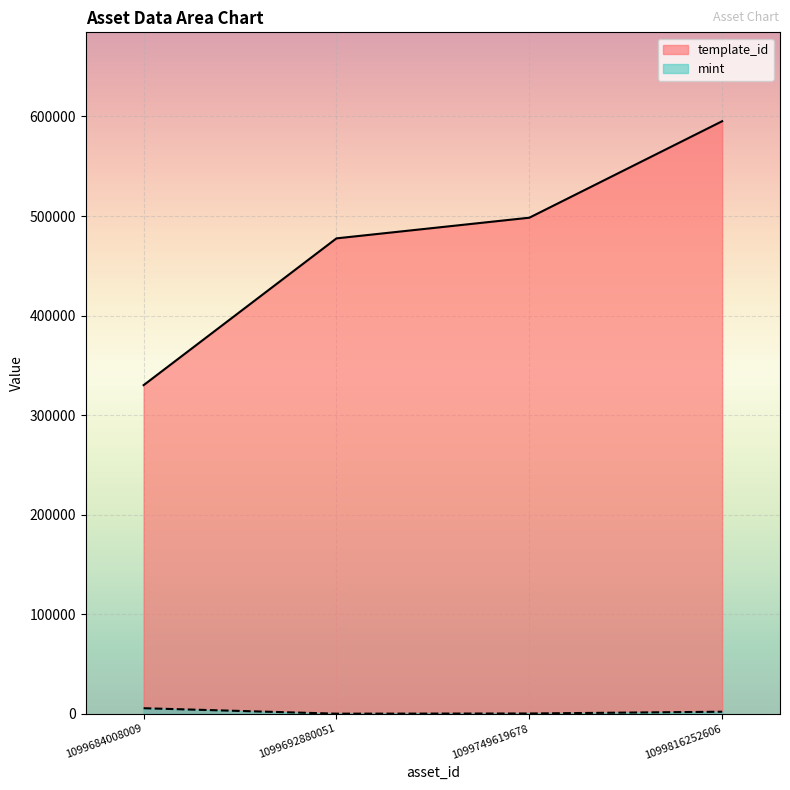

Rank the series by their maximum value, from highest to lowest.

template_id, mint